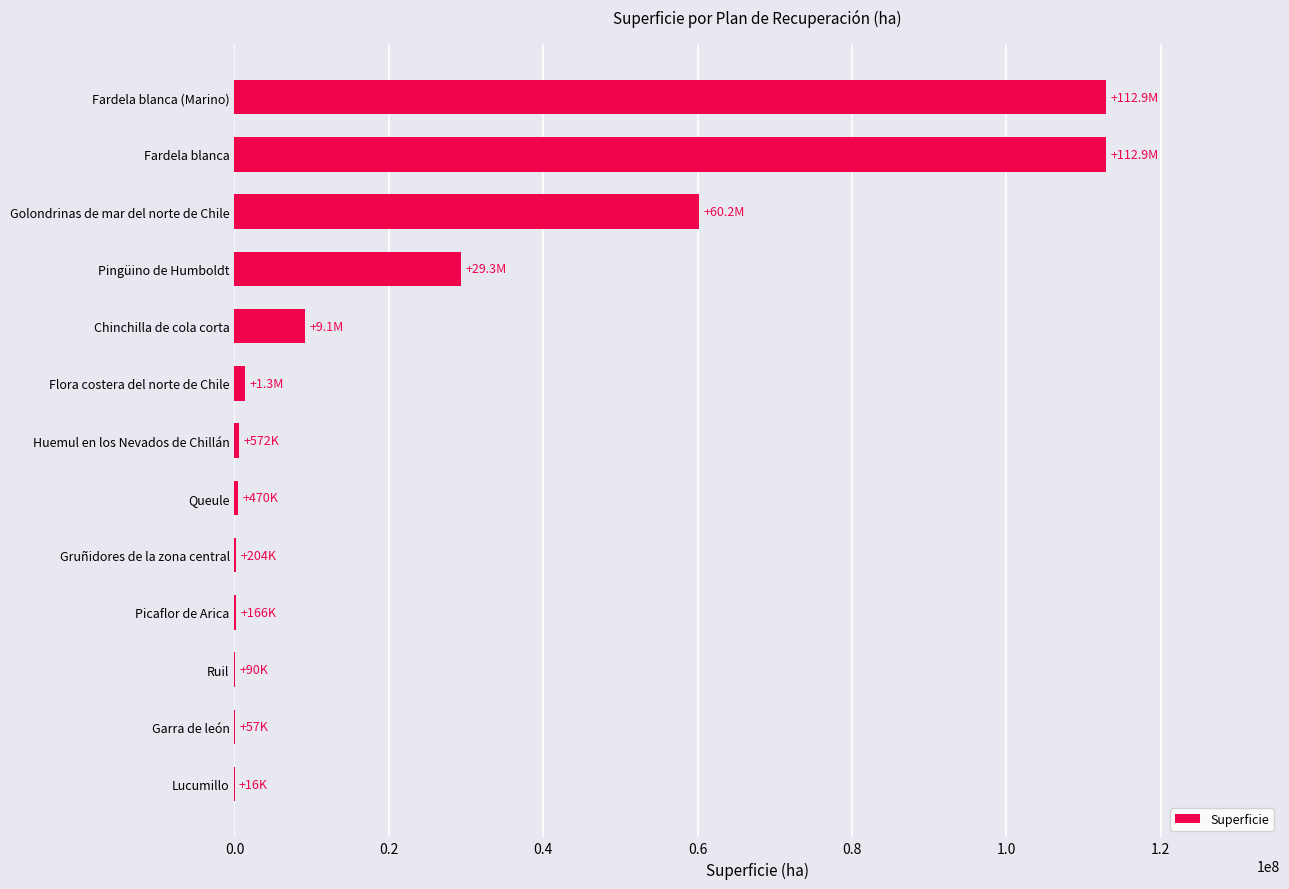

At which label is the value closest to 56446120?

Golondrinas de mar del norte de Chile